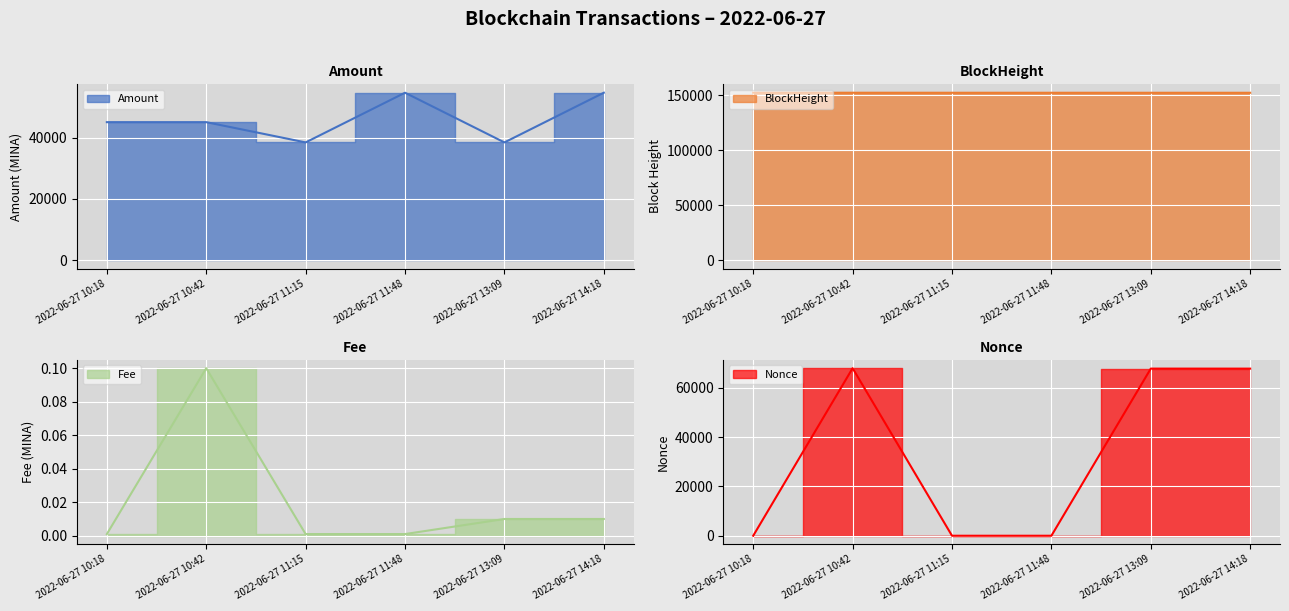

Reading left to right, extract all data points from this chart.

Amount: 2022-06-27 10:18=44999.5	2022-06-27 10:42=44999.5	2022-06-27 11:15=38399.5	2022-06-27 11:48=54598.5	2022-06-27 13:09=38399.5	2022-06-27 14:18=54599.5
BlockHeight: 2022-06-27 10:18=152183.0	2022-06-27 10:42=152167.0	2022-06-27 11:15=152149.0	2022-06-27 11:48=152142.0	2022-06-27 13:09=152133.0	2022-06-27 14:18=152126.0
Fee: 2022-06-27 10:18=0.0	2022-06-27 10:42=0.1	2022-06-27 11:15=0.0	2022-06-27 11:48=0.0	2022-06-27 13:09=0.0	2022-06-27 14:18=0.0
Nonce: 2022-06-27 10:18=2.0	2022-06-27 10:42=67919.0	2022-06-27 11:15=1.0	2022-06-27 11:48=0.0	2022-06-27 13:09=67756.0	2022-06-27 14:18=67750.0